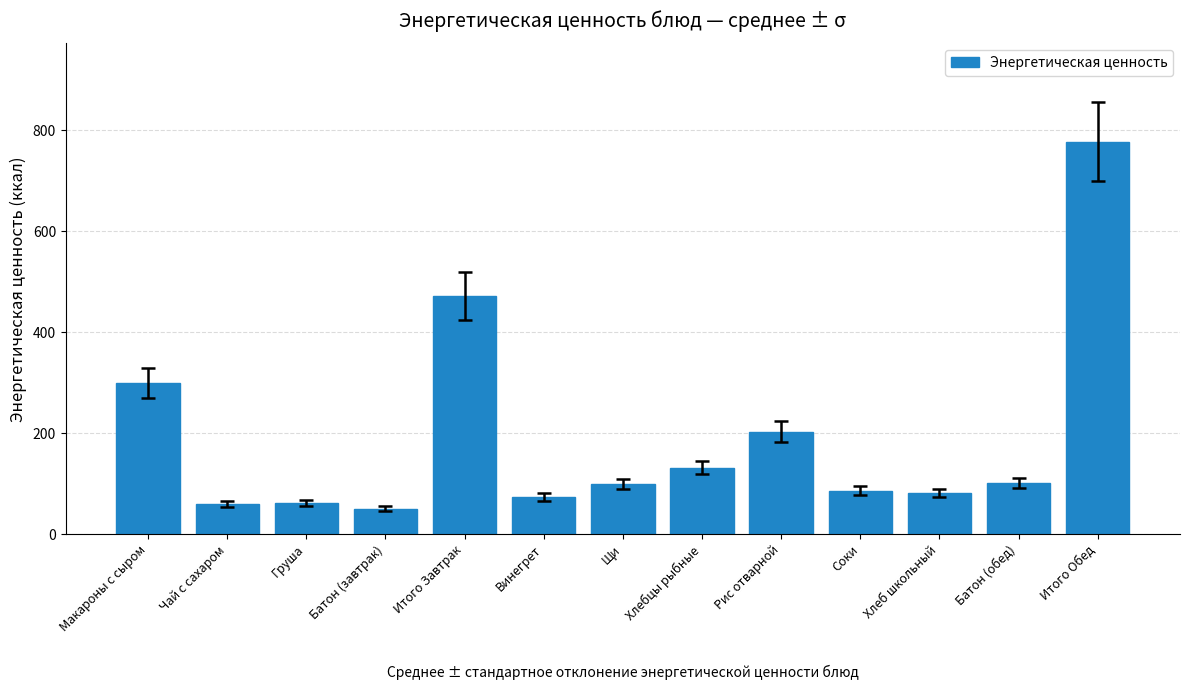

What is the sum of the values at Итого Обед and Рис отварной?

980.4